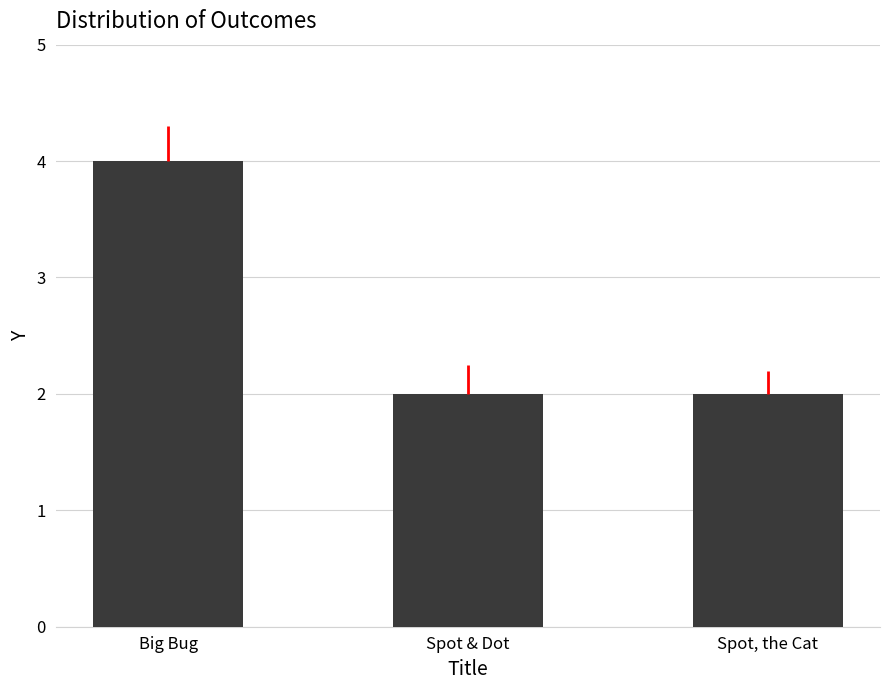

Read the value at Big Bug.

4